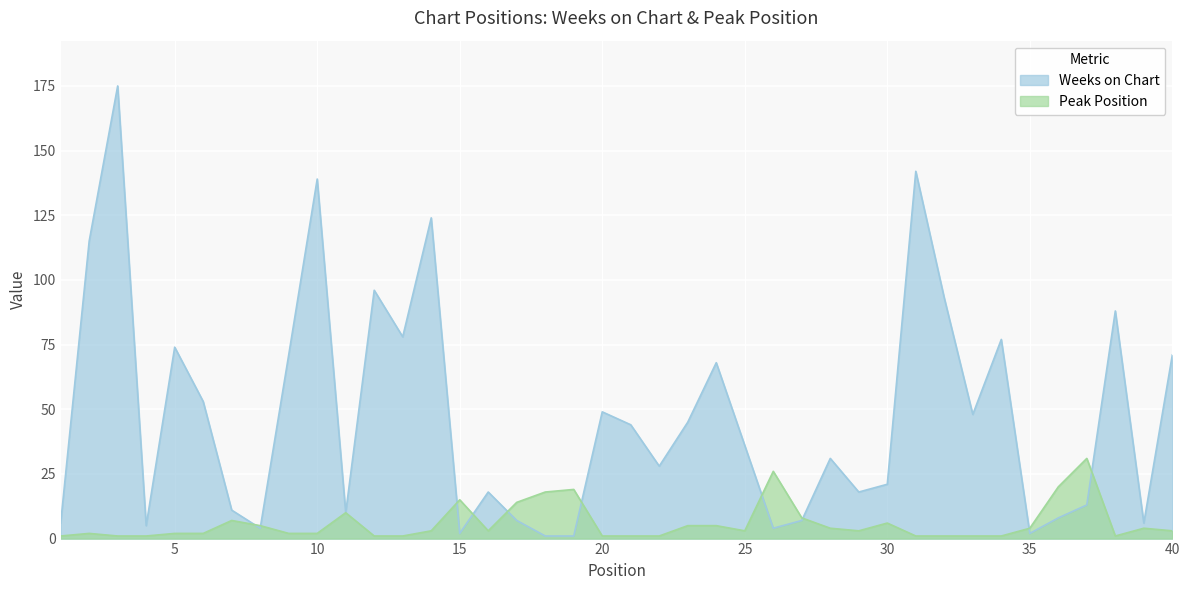

At which category does Weeks on Chart reach its first local valley?

4